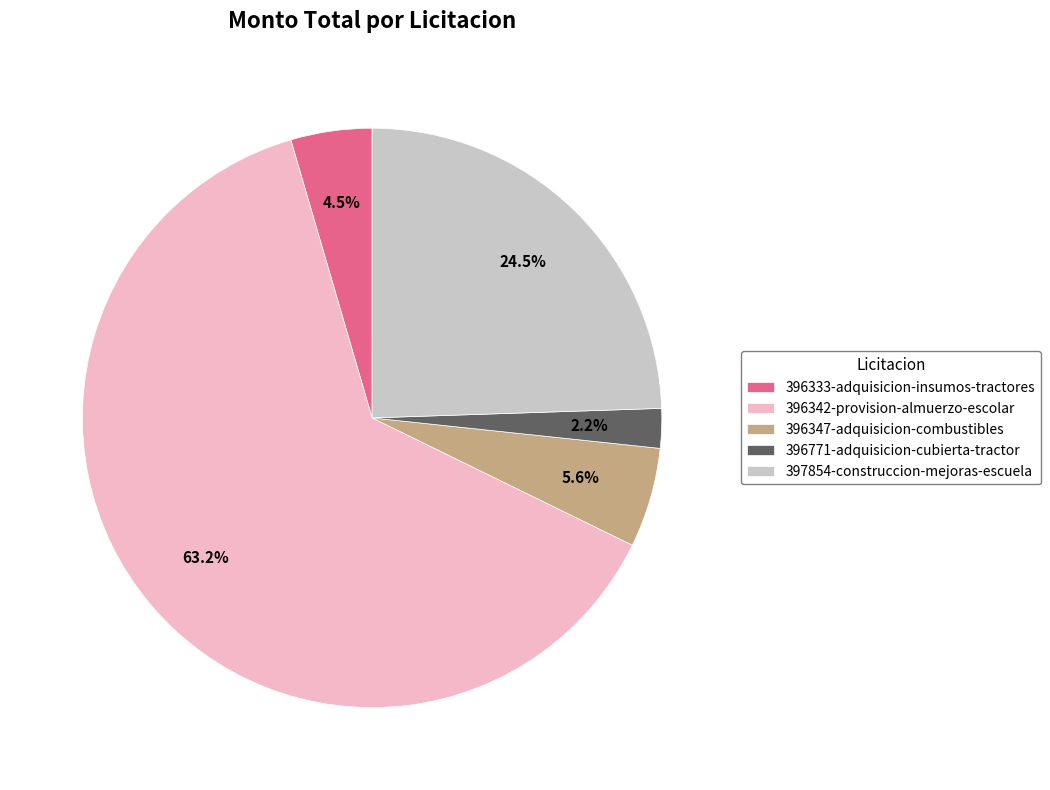

Between 397854-construccion-mejoras-escuela and 396347-adquisicion-combustibles, which is larger?

397854-construccion-mejoras-escuela